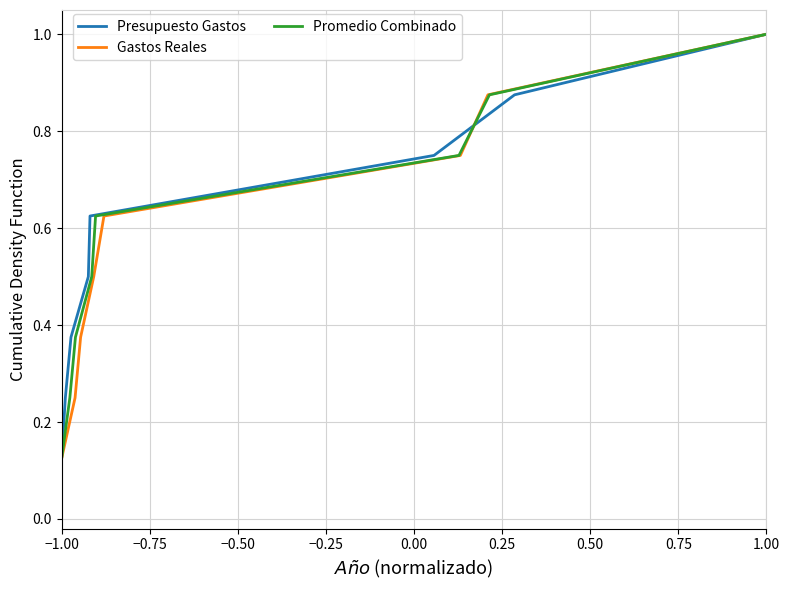

What is the highest value of the Presupuesto Gastos series?

1.0